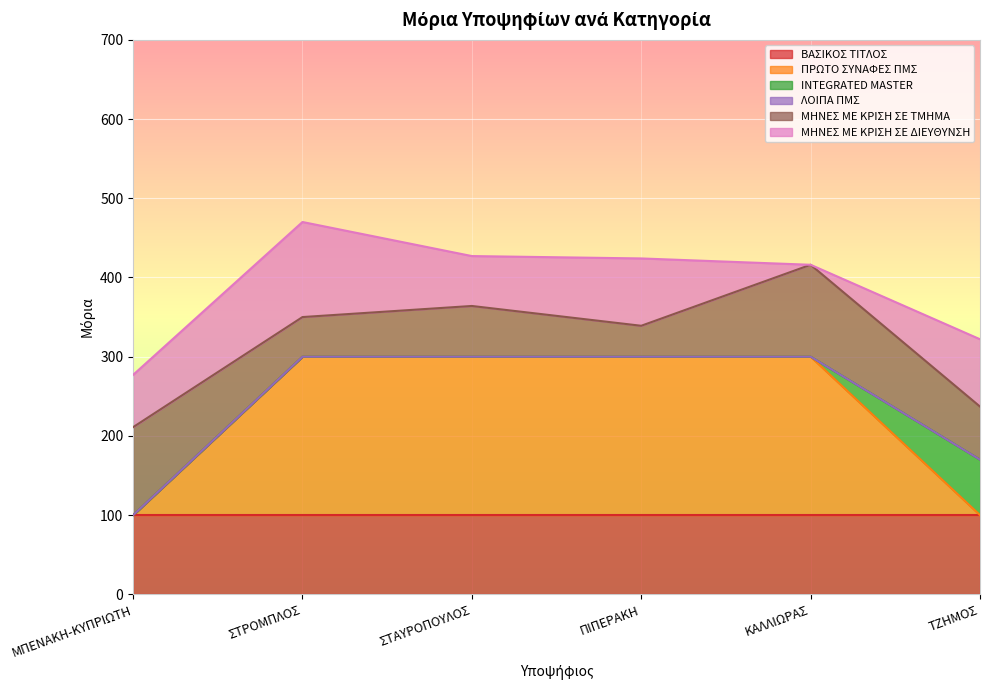

Reading right to left, extract all data points from this chart.

ΒΑΣΙΚΟΣ ΤΙΤΛΟΣ: 100	100	100	100	100	100
ΠΡΩΤΟ ΣΥΝΑΦΕΣ ΠΜΣ: 0	200	200	200	200	0
INTEGRATED MASTER: 70	0	0	0	0	0
ΛΟΙΠΑ ΠΜΣ: 0	0	0	0	0	0
ΜΗΝΕΣ ΜΕ ΚΡΙΣΗ ΣΕ ΤΜΗΜΑ: 67	116	39	64	50	111
ΜΗΝΕΣ ΜΕ ΚΡΙΣΗ ΣΕ ΔΙΕΥΘΥΝΣΗ: 85	0	85	63	120	66